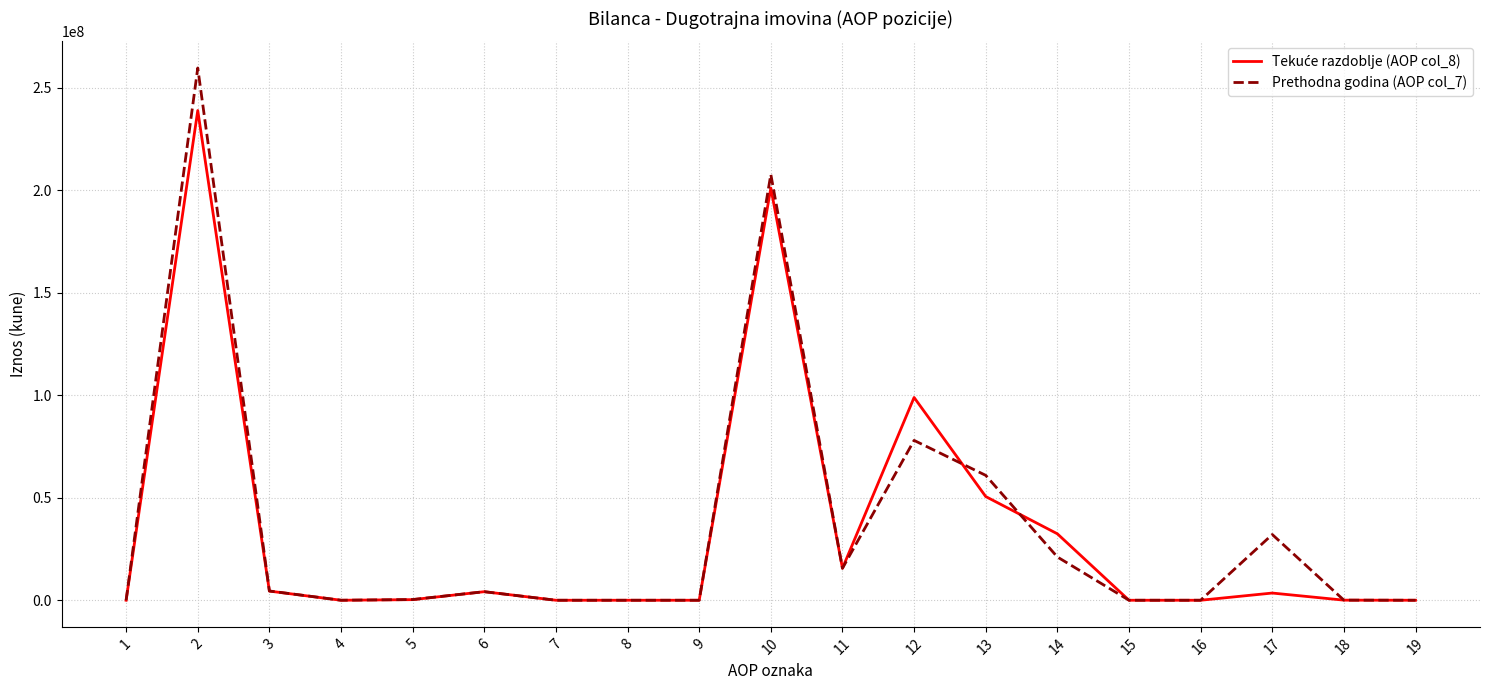

What is the maximum value shown in the chart?

259687508